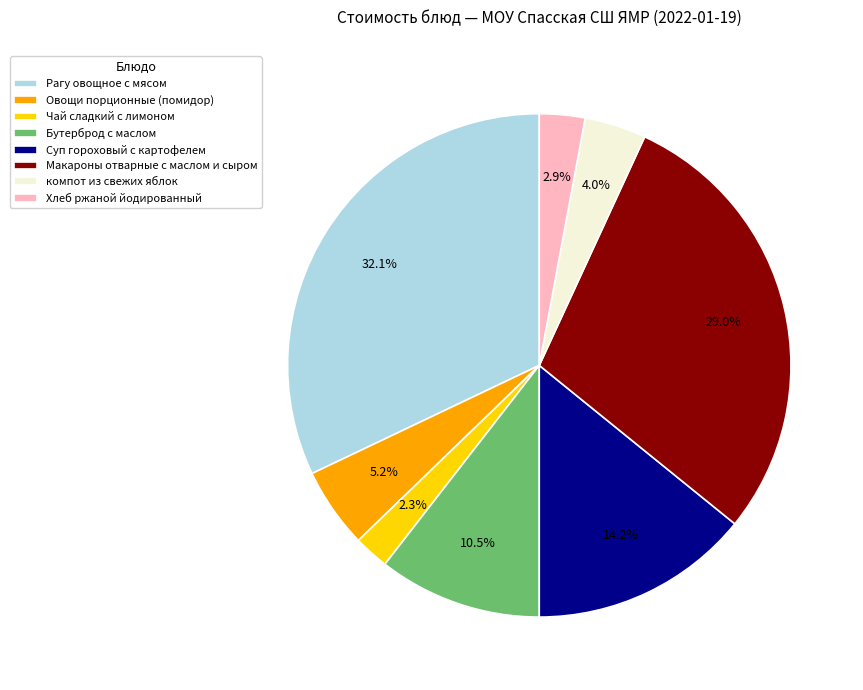

Do Бутерброд с маслом and Овощи порционные (помидор) together represent more than half of the pie?

No